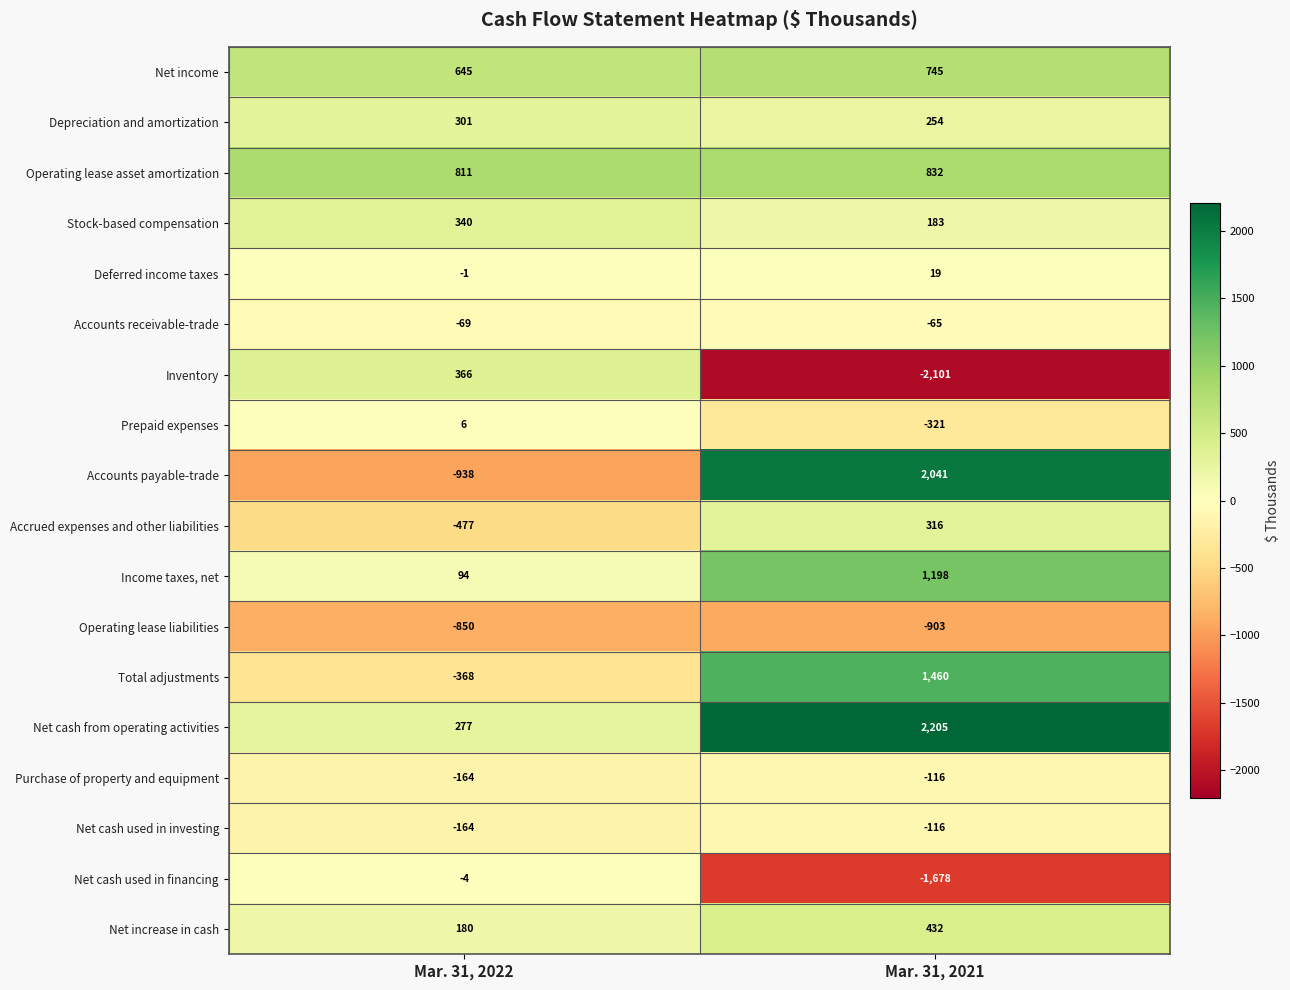

What is the spread (max minus min) of values at Mar. 31, 2021?

4306